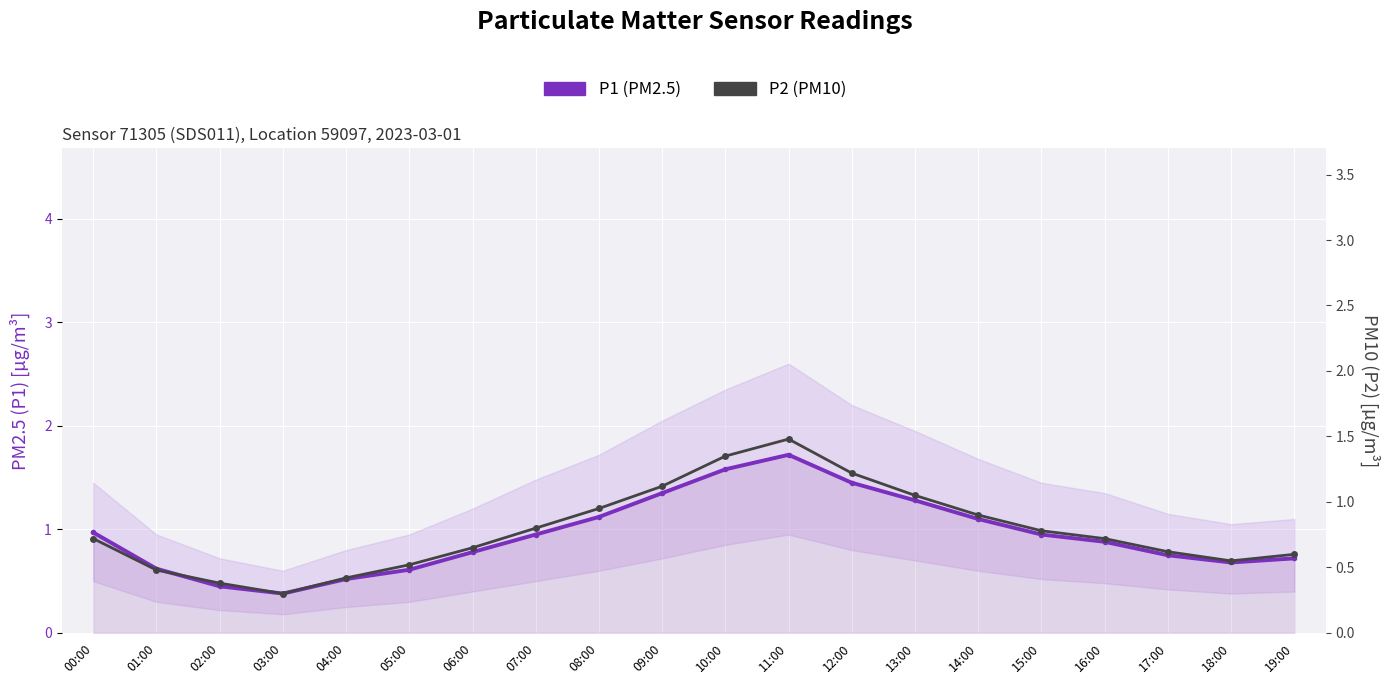

What is the spread (max minus min) of values at 19:00?

0.1